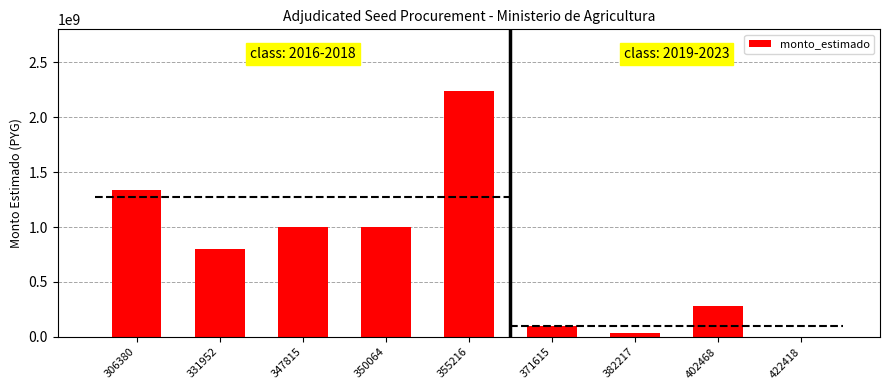

Reading left to right, transcribe all the data shown in this chart.

306380=1334740000	331952=800000000	347815=999839900	350064=999924750	355216=2235870000	371615=94641309	382217=32863040	402468=282339364	422418=9863